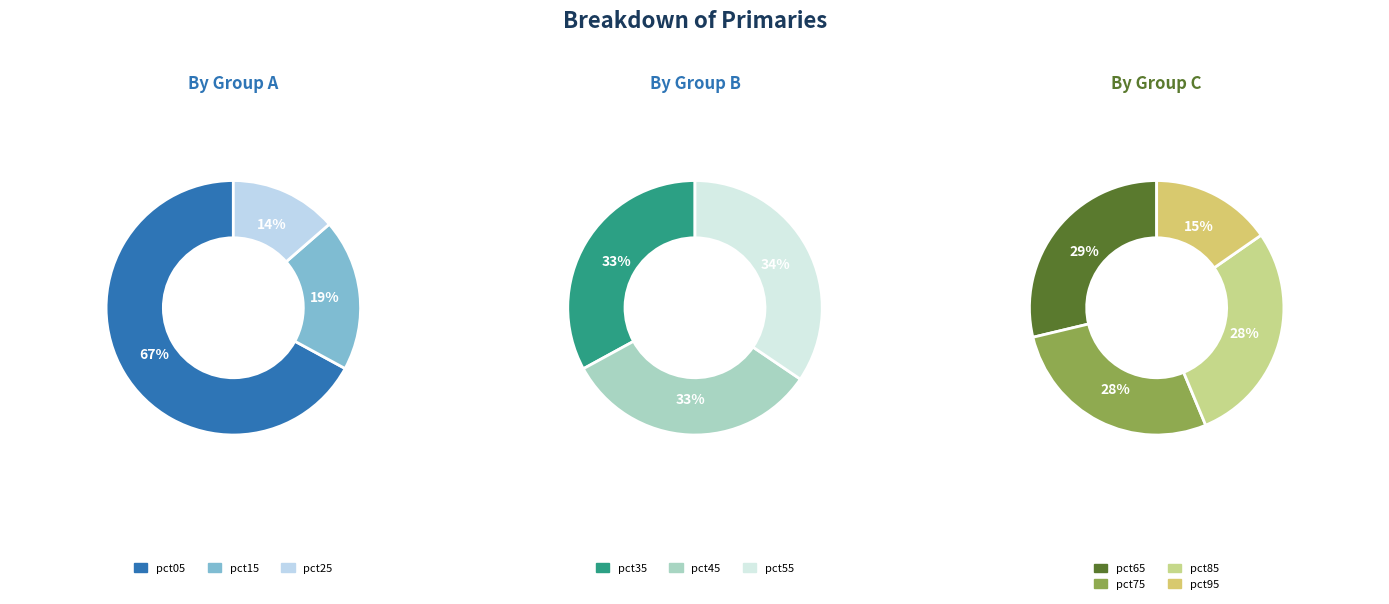

What is the change in value from pct05 to pct45?

-1.7